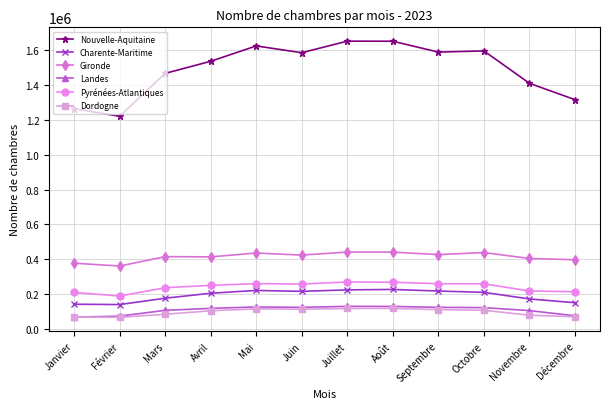

Which series has the largest total across all categories?

Nouvelle-Aquitaine